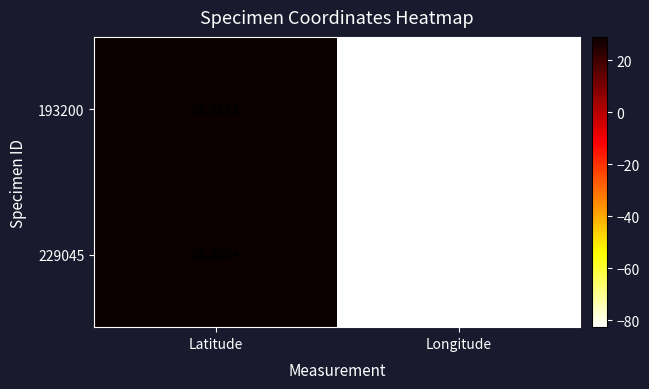

List the labels in order of 193200 value, smallest first.

Longitude, Latitude